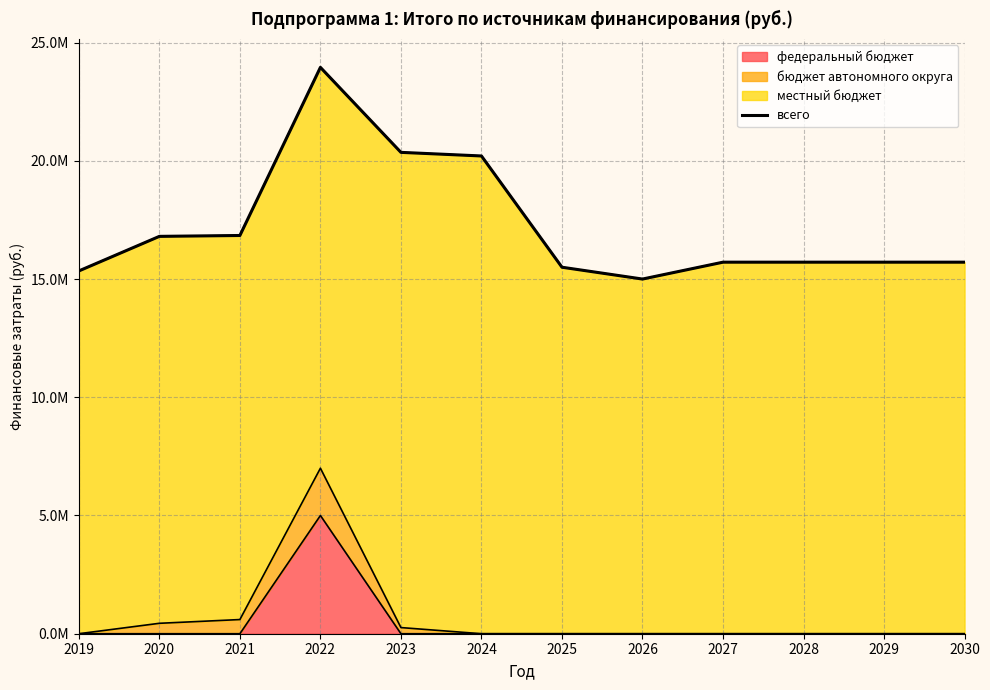

Is it true that the value at 2023 is 27900614.6?

False